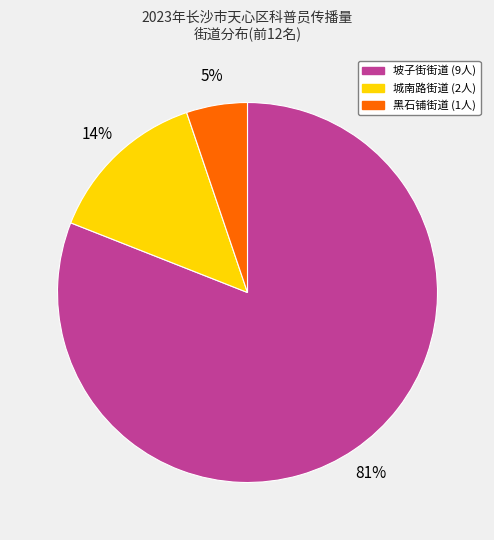

What is the largest slice in the pie chart?

坡子街街道 (9人)